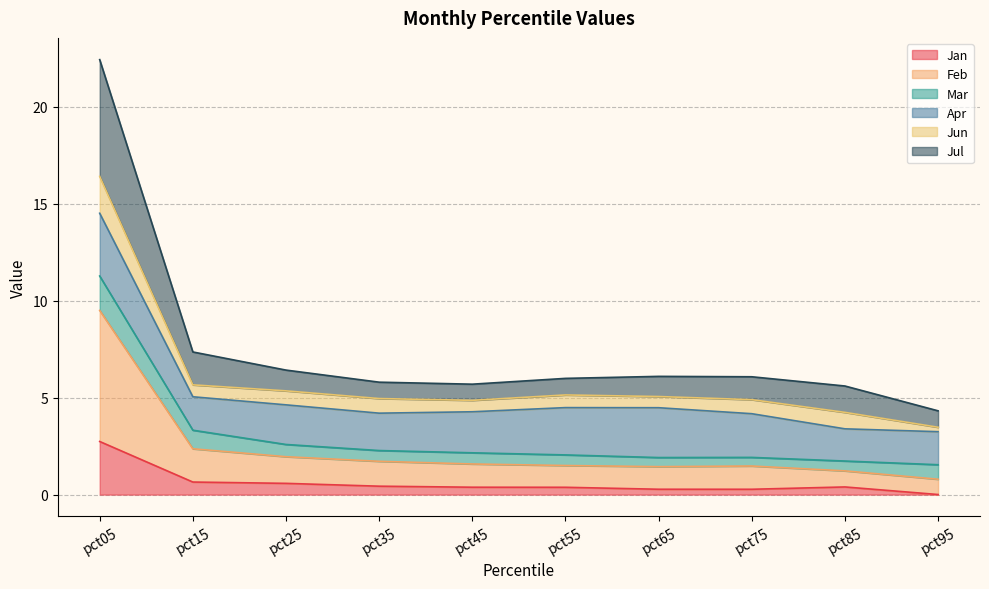

At which category is the sum across all series the highest?

pct05